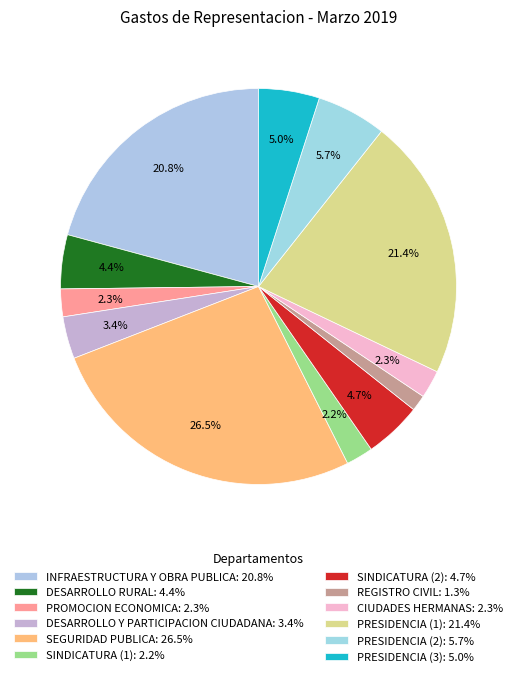

Which slice is the smallest?

REGISTRO CIVIL